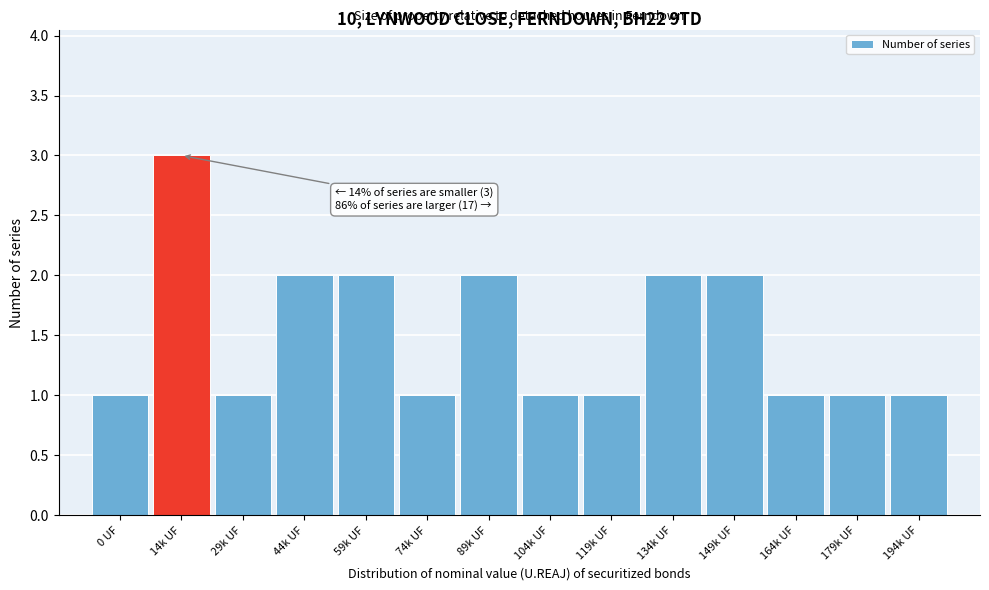

Reading left to right, extract all data points from this chart.

1	3	1	2	2	1	2	1	1	2	2	1	1	1